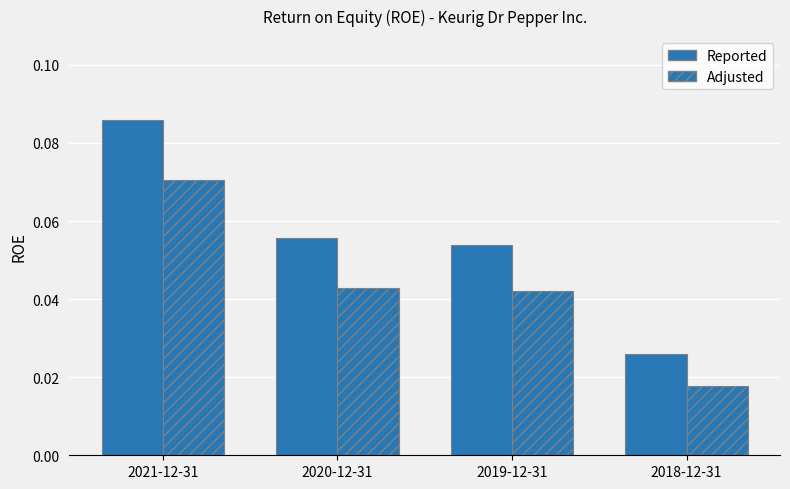

Is the value of Reported at 2019-12-31 greater than the value of Adjusted at 2020-12-31?

Yes